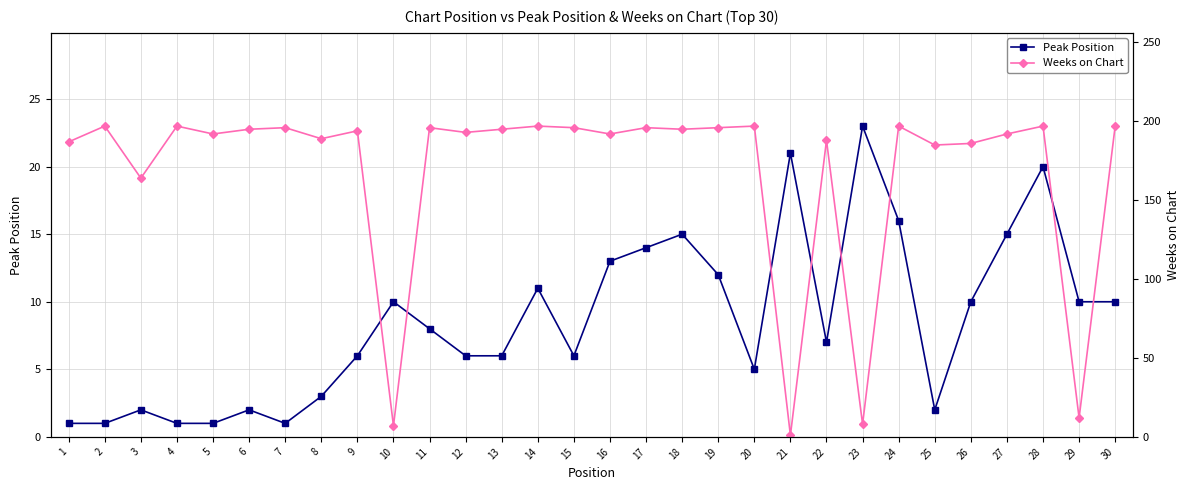

Where do Weeks on Chart and Peak Position first cross each other?

9 and 10